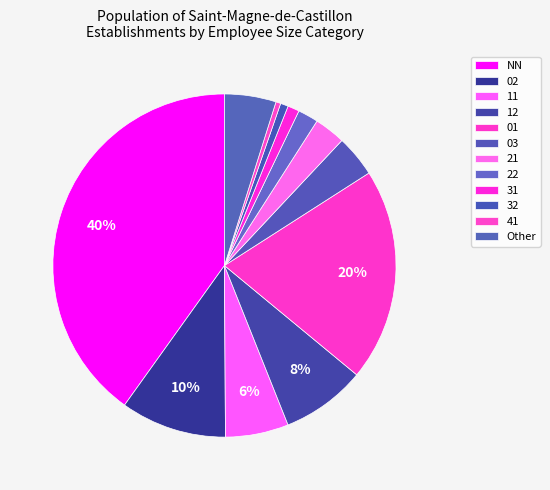

The 01 slice represents 35% of the pie. True or false?

False